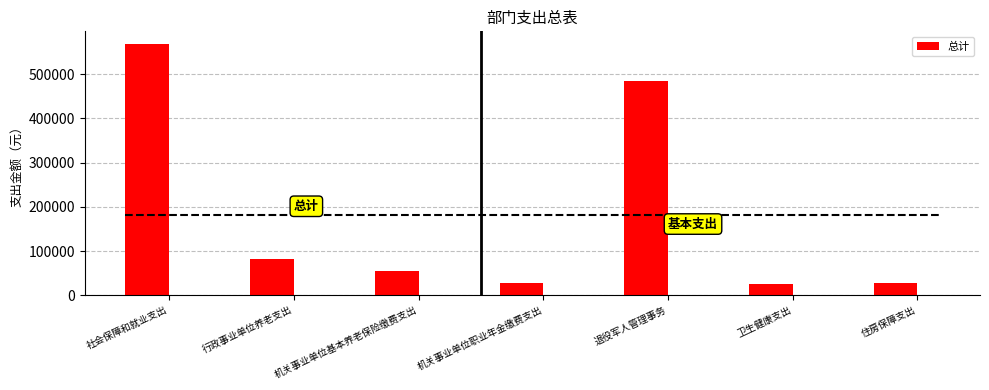

What is the minimum value shown in the chart?

25275.5